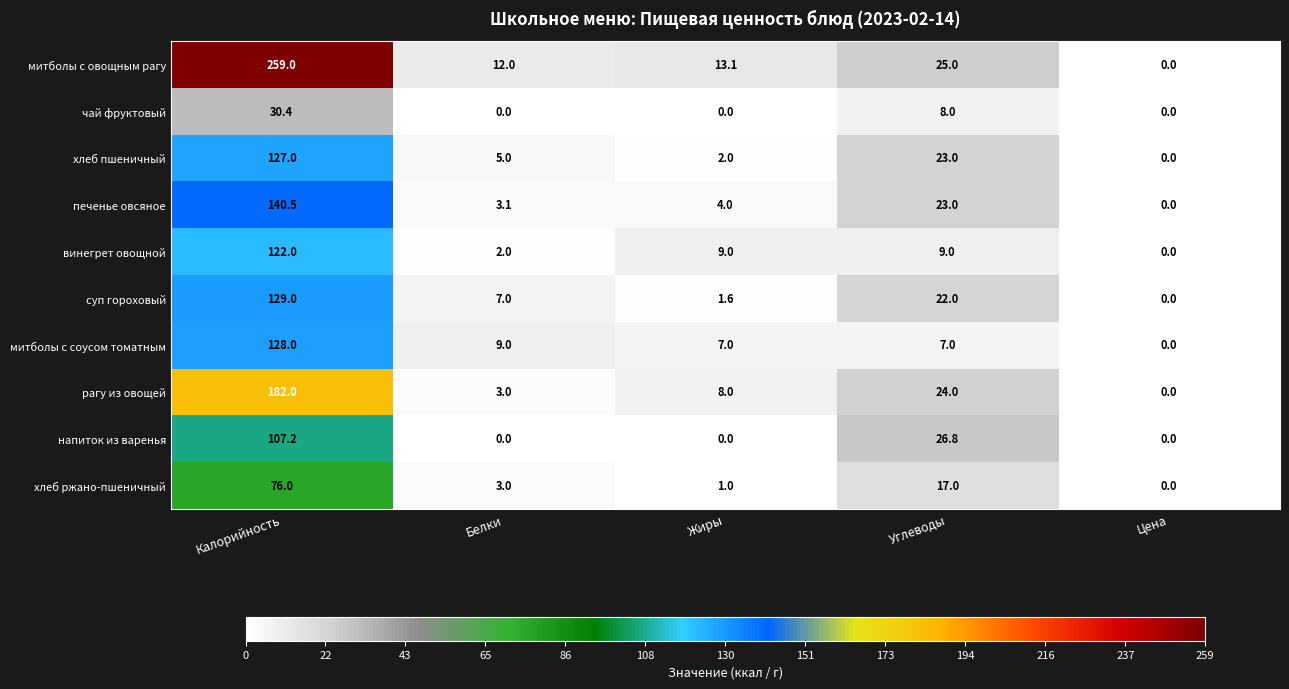

What is the greatest value displayed?

259.0